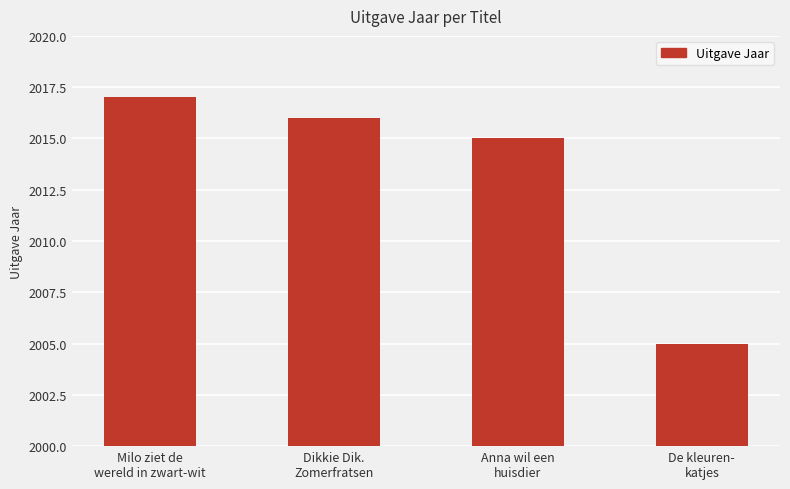

What is the greatest value displayed?

2017